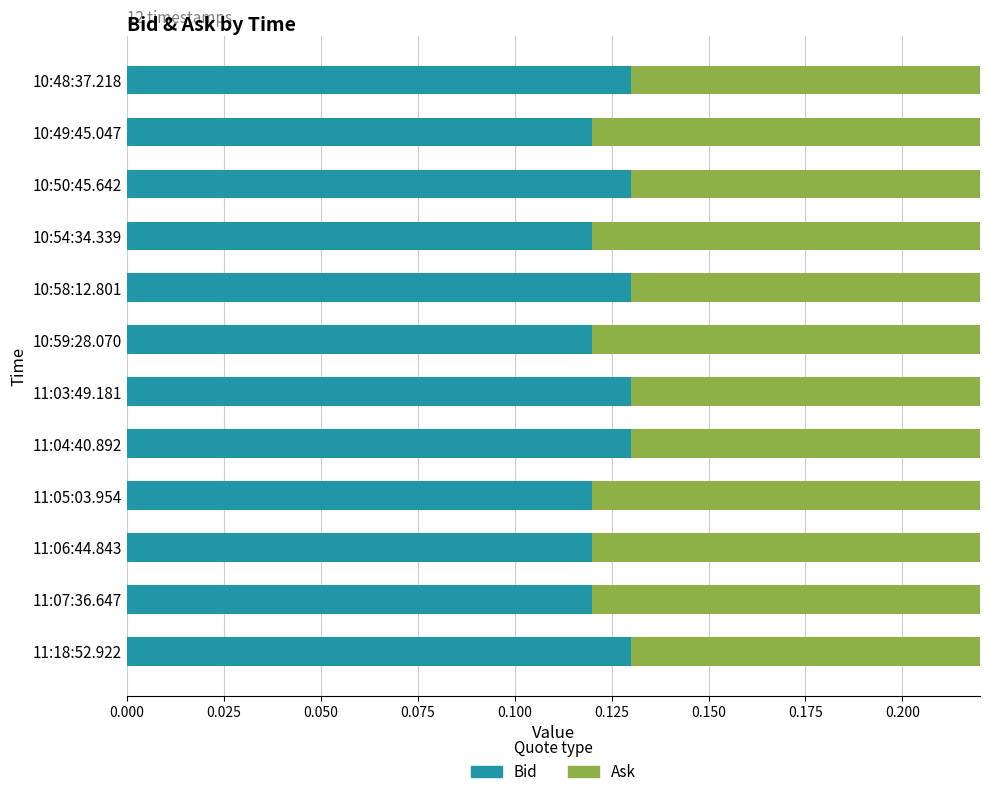

What is the total value across all series at 11:05:03.954?

0.3